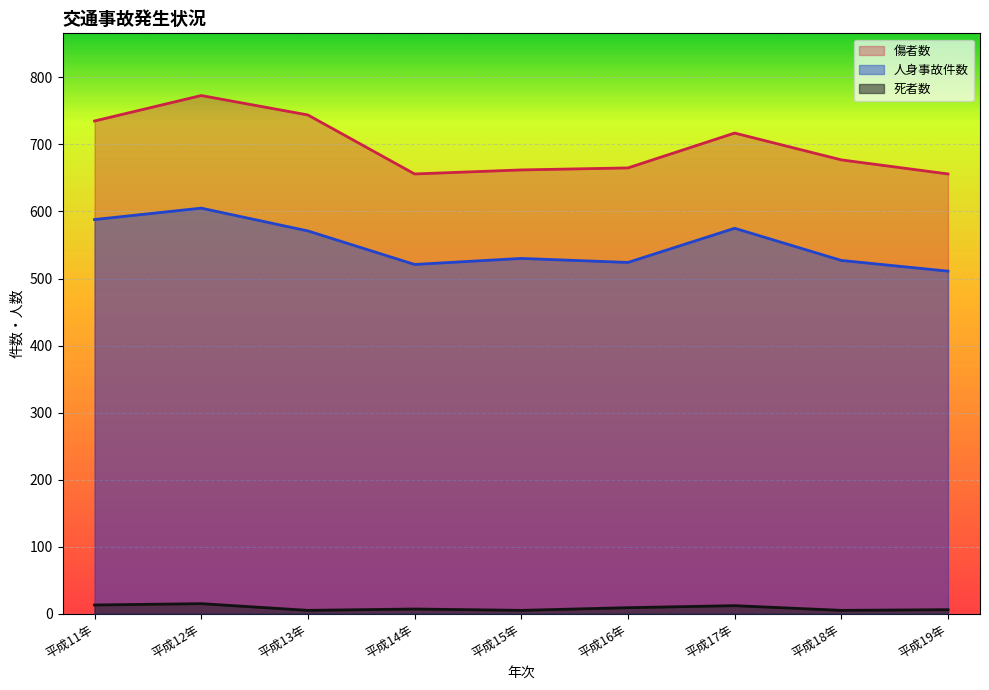

At which label does 死者数 reach its peak?

平成12年